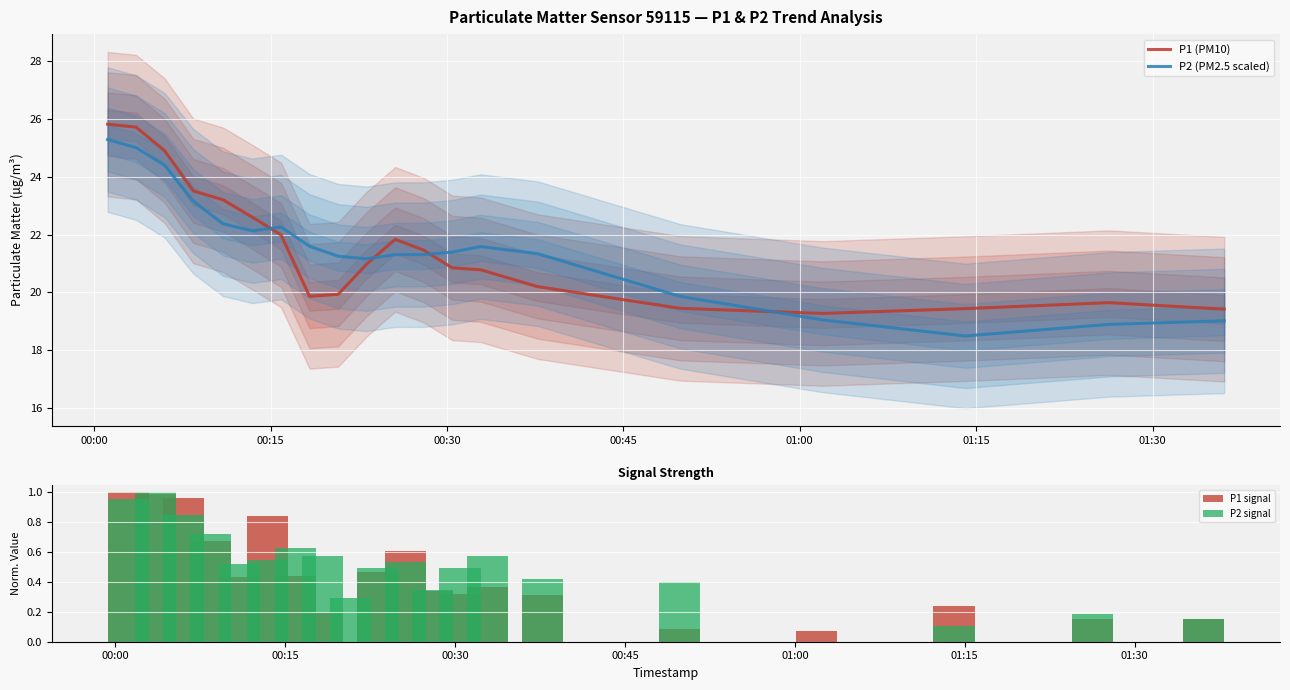

True or false: P2 (PM2.5 scaled) and P1 (PM10) cross at least once.

True